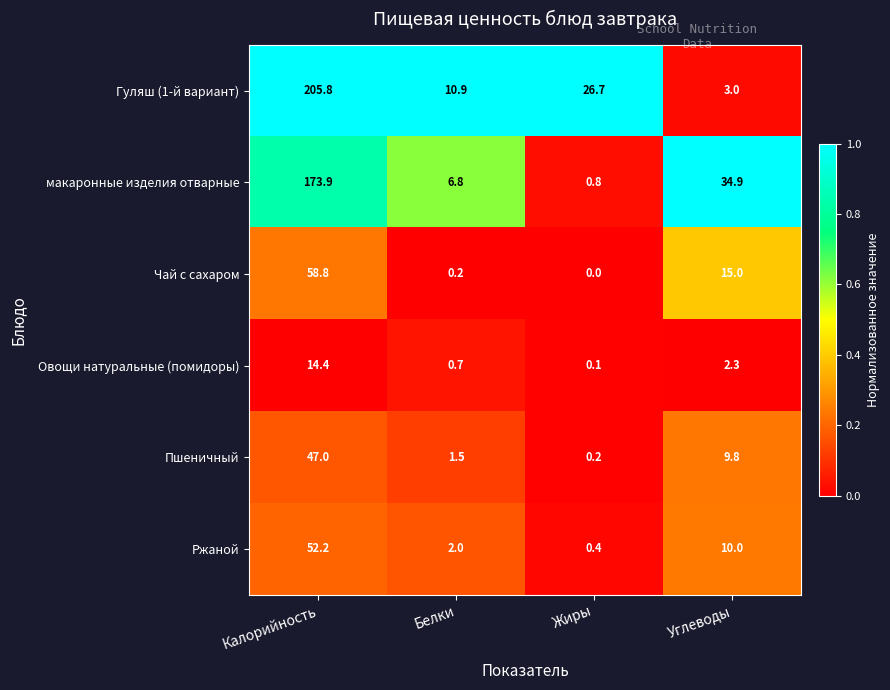

Rank the categories by Ржаной value from highest to lowest.

Калорийность, Углеводы, Белки, Жиры